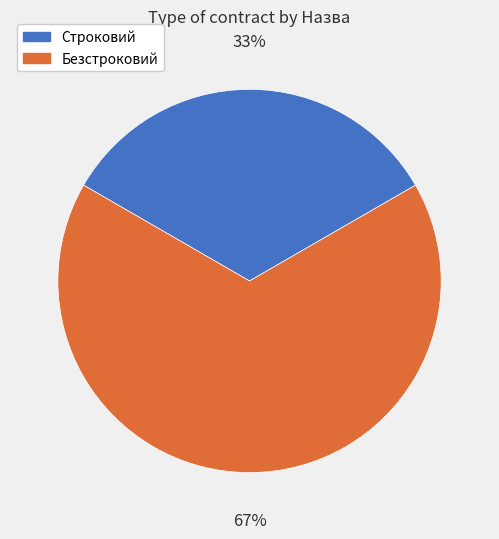

What percentage is the Строковий slice, to the nearest percent?

33%